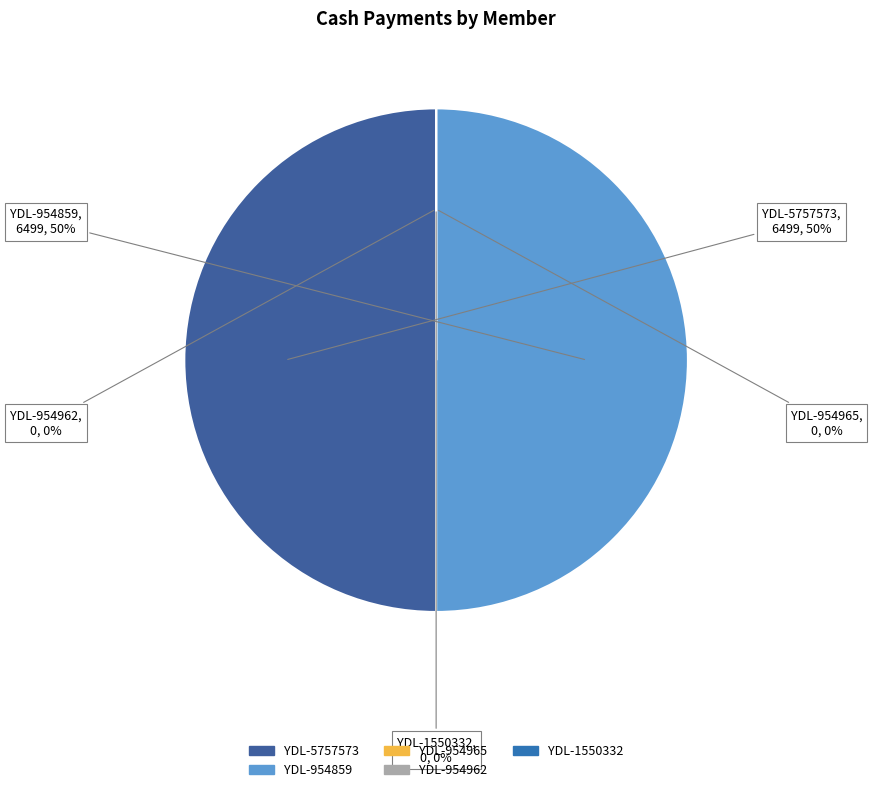

What percentage do SHARAD SARAF and VINEETA AGARWAL together represent?

50.0%